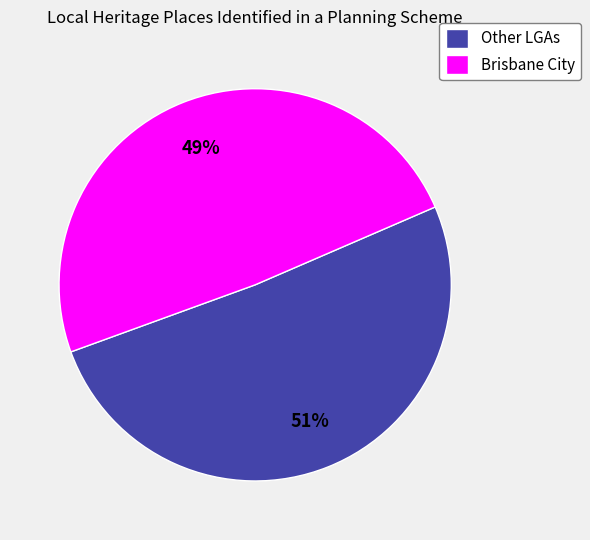

Combined, do Brisbane City and Other LGAs account for over 50%?

Yes